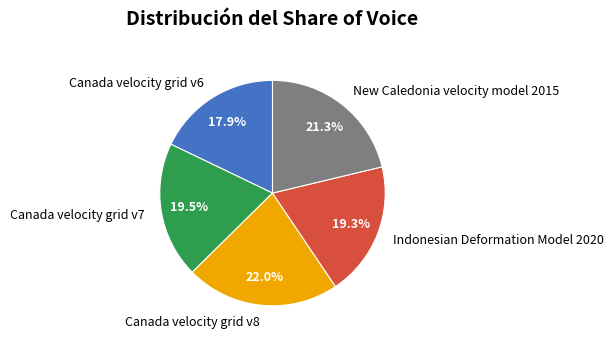

What percentage is NOT represented by Canada velocity grid v8?

78.0%